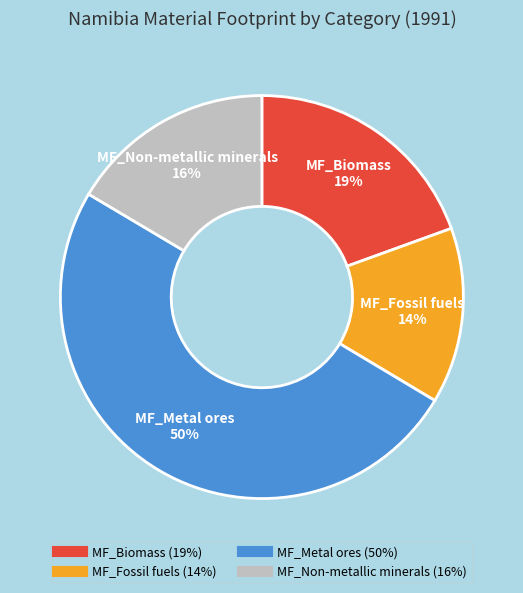

Does MF_Biomass represent more than half of the total?

No